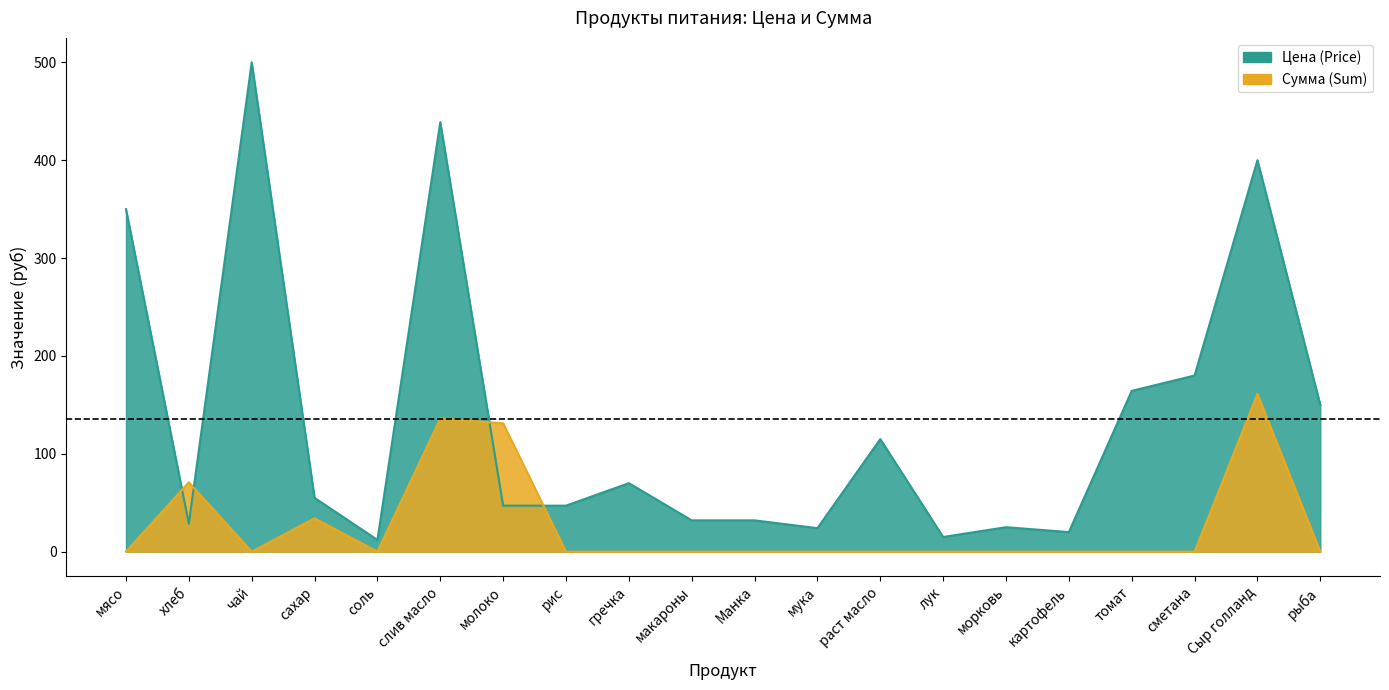

What is the sum of all Цена (Price) values?

2705.8